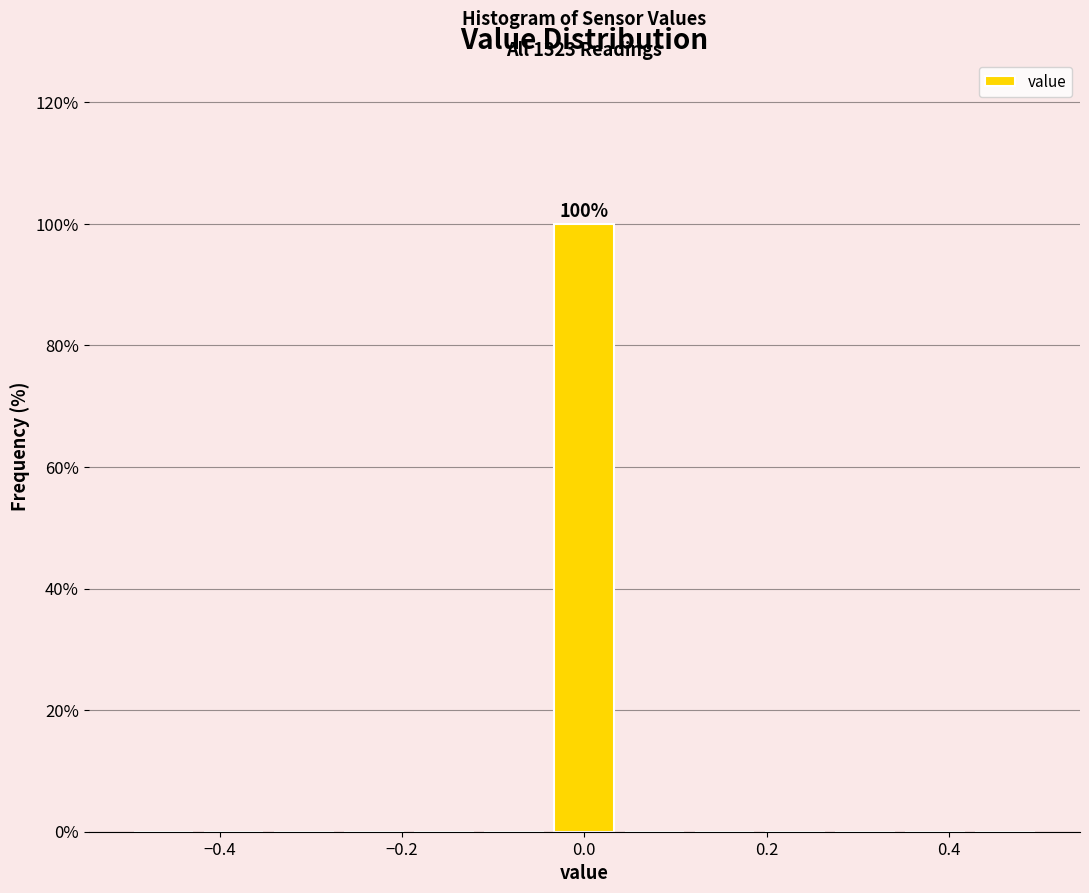

Around what value on the x-axis is the tallest bar? Give the approximate position of its centre, as read against the axis.

0.00